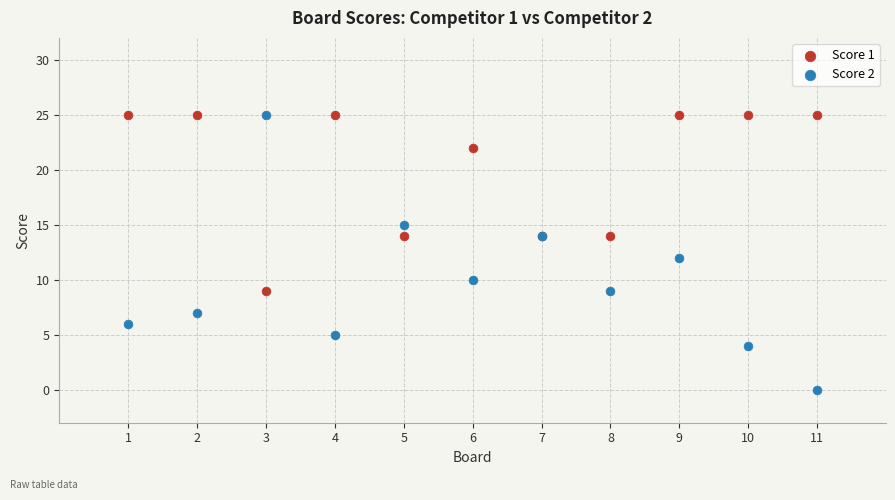

Which series reaches the minimum Y coordinate?

Score 2